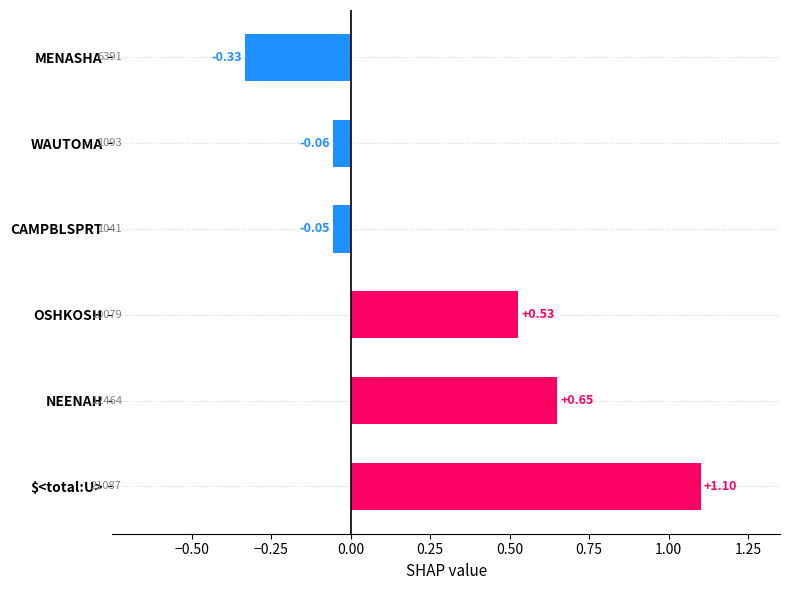

List the labels in order of value, smallest first.

MENASHA, WAUTOMA, CAMPBLSPRT, OSHKOSH, NEENAH, $<total:U>